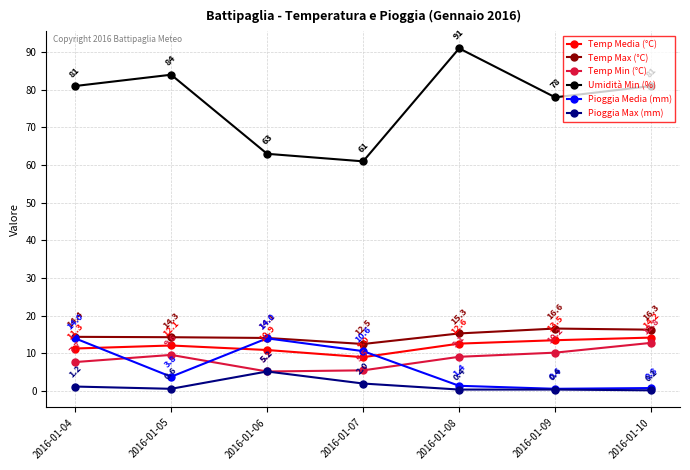

True or false: Pioggia Max (mm) and Pioggia Media (mm) cross at least once.

False